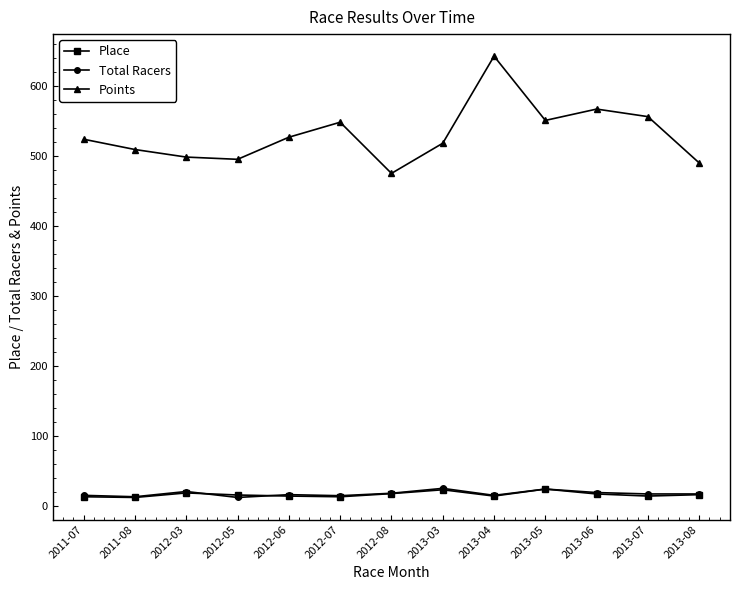

How many categories are shown in the chart?

13